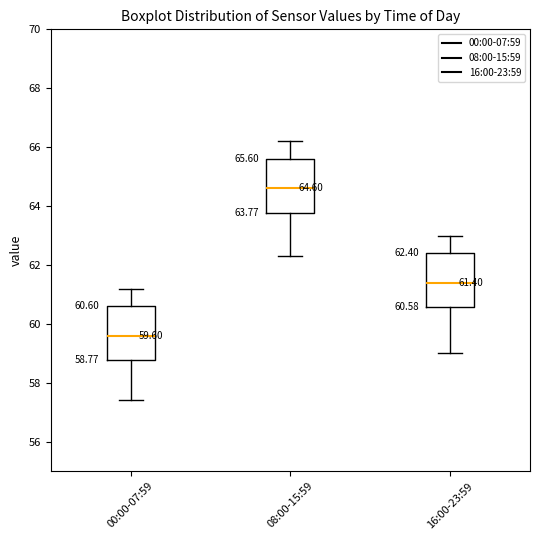

Which box has the highest median line?

08:00-15:59